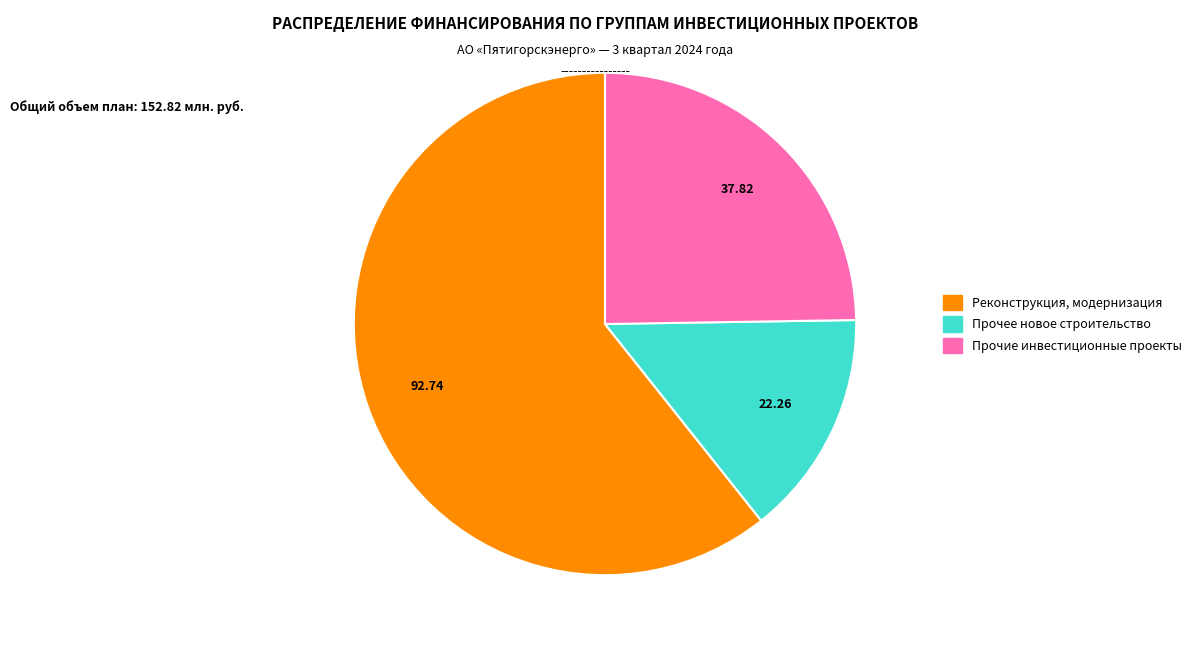

Is there any slice that represents more than half of the pie?

Yes